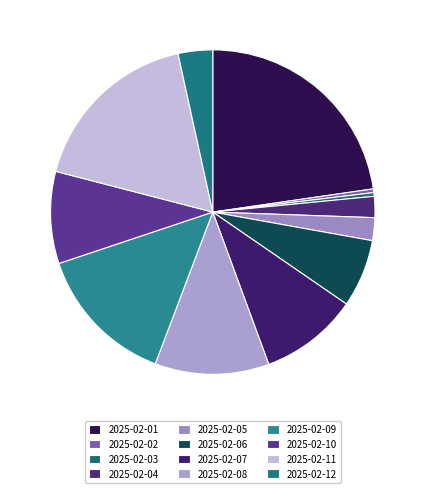

What percentage is the 2025-02-05 slice, to the nearest percent?

2%